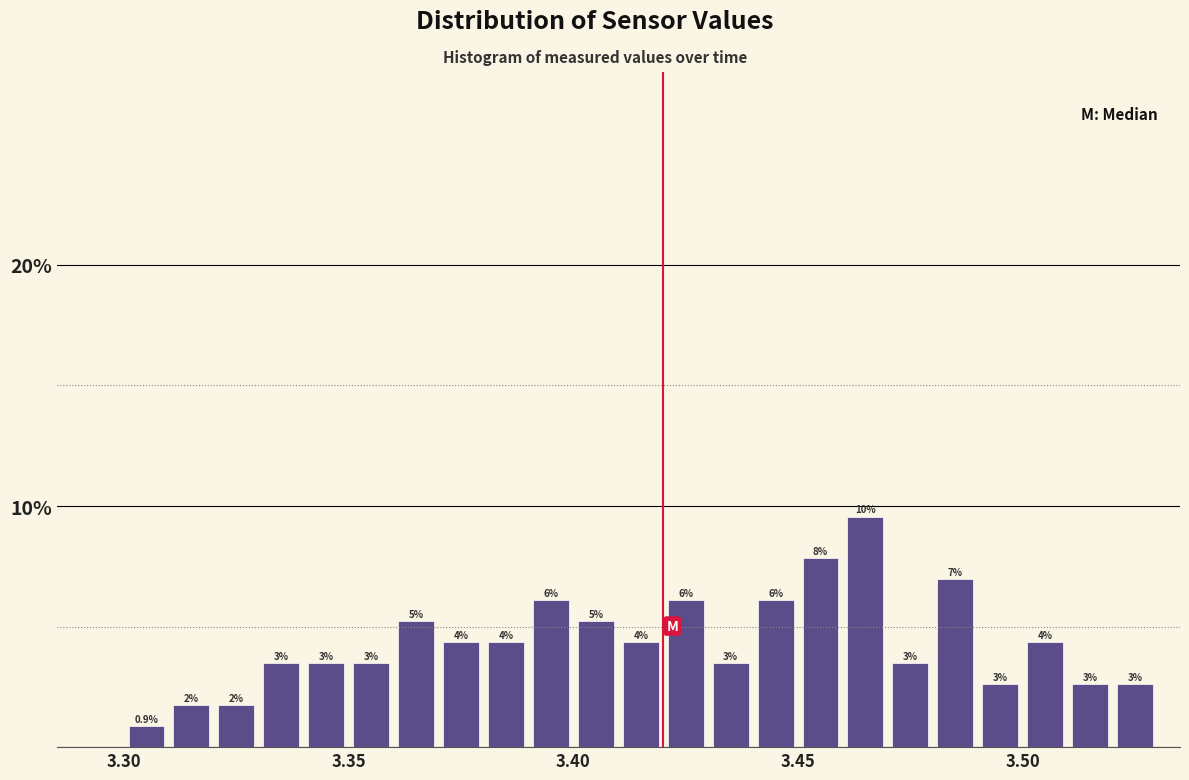

Around what value on the x-axis is the tallest bar? Give the approximate position of its centre, as read against the axis.

3.465